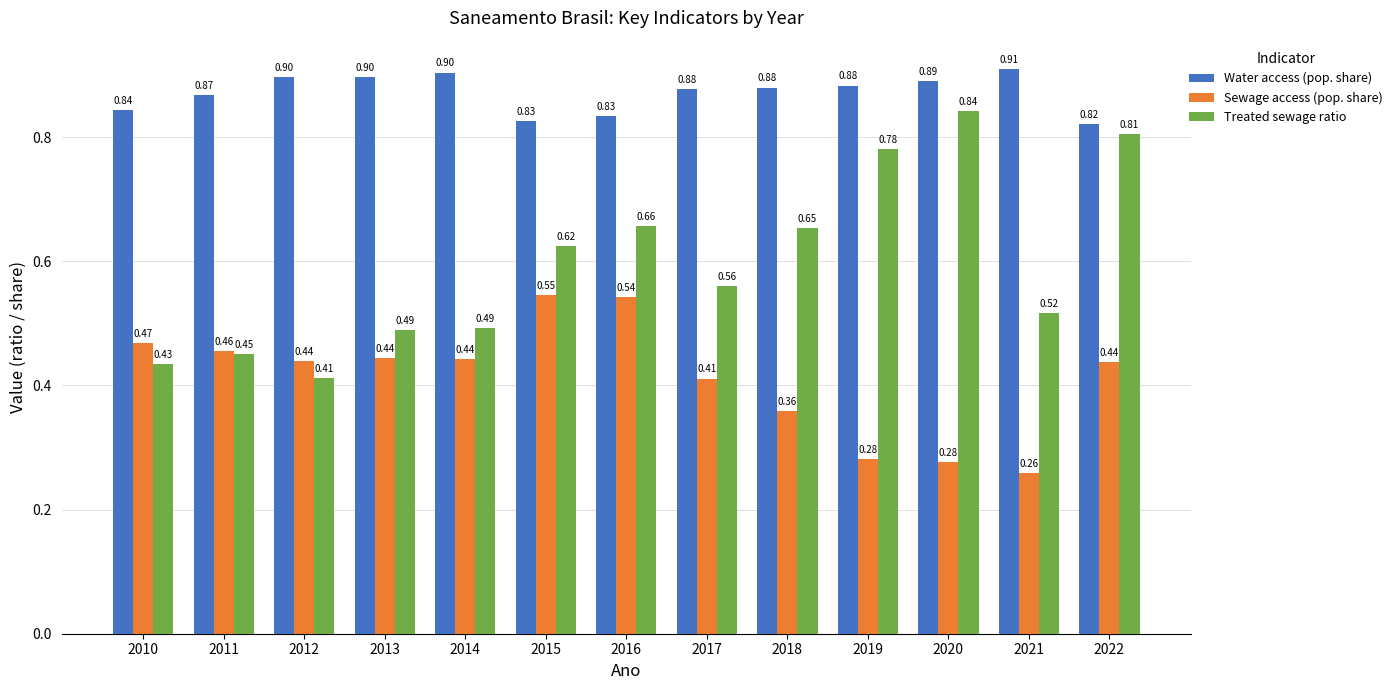

What is the sum of the Water access (pop. share) values at 2011 and 2016?

1.7